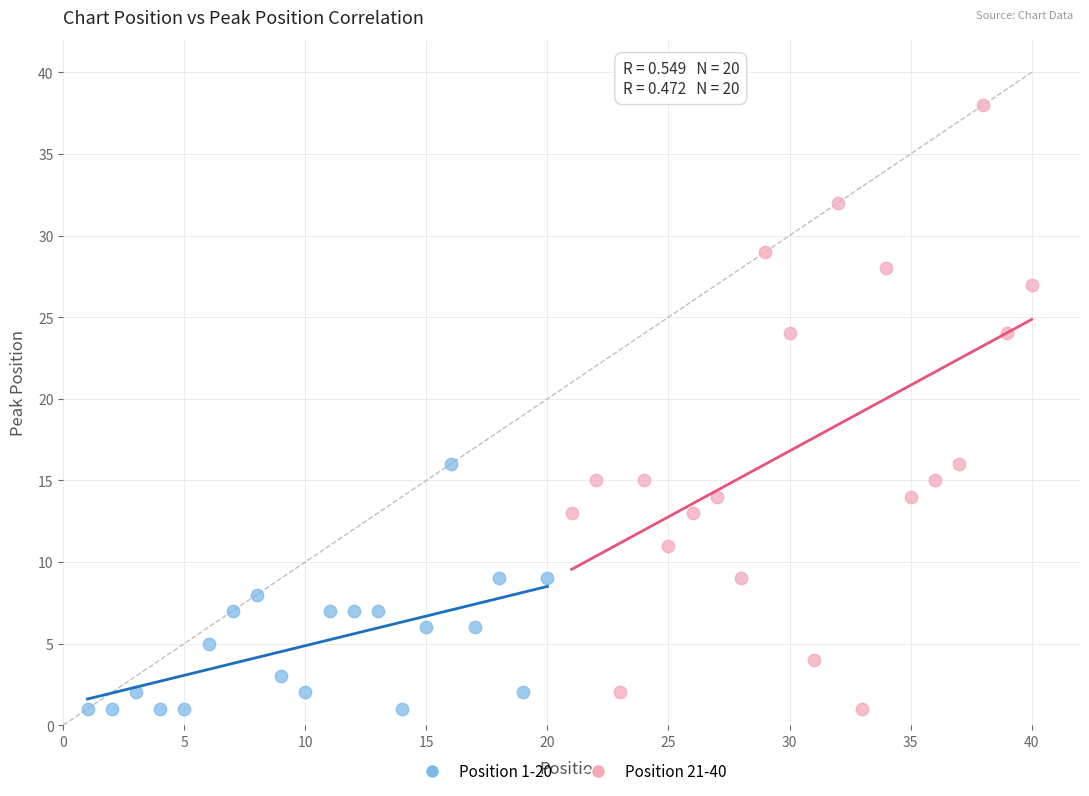

What are all the series names shown in the legend?

Position 1-20, Position 21-40